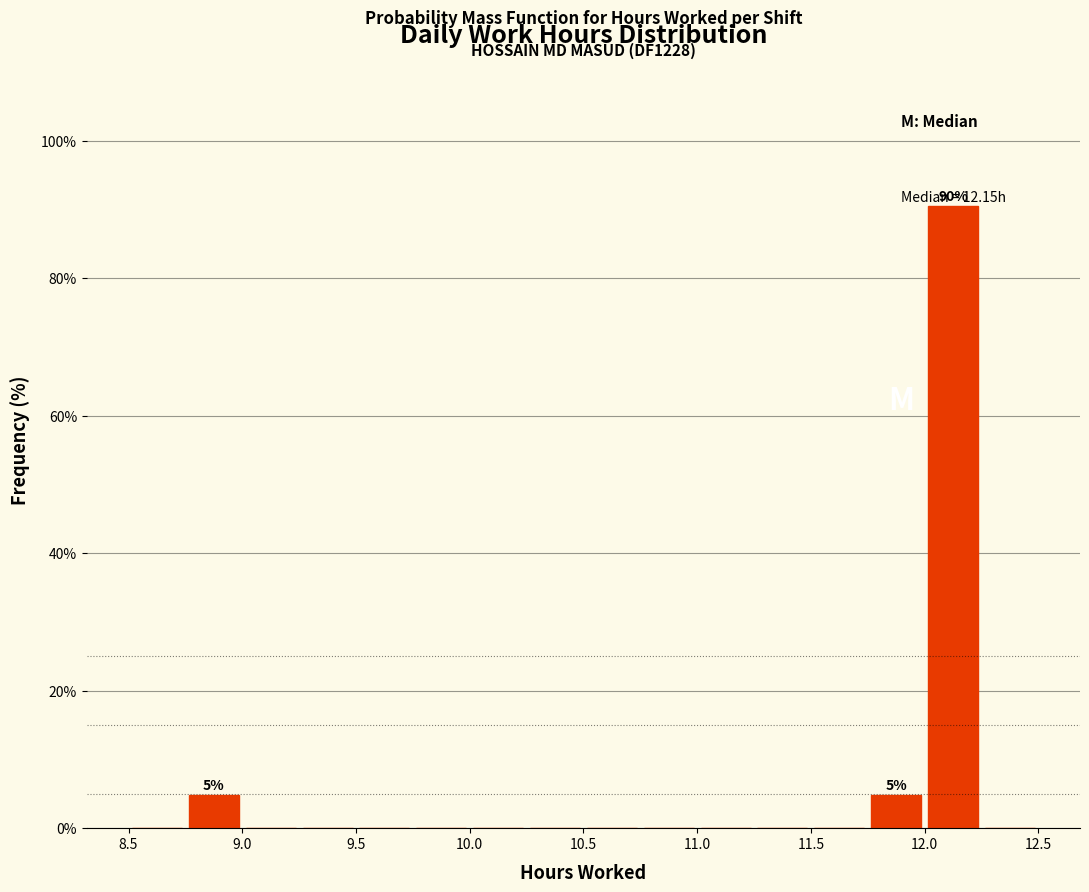

Over which range of the x-axis is the bar tallest?

12.00 to 12.25